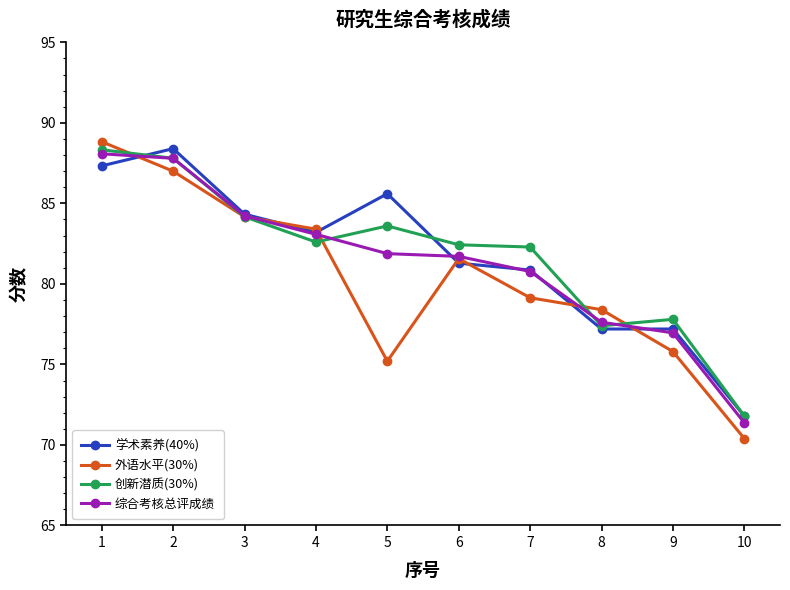

In 外语水平(30%), how many points are higher than both neighbors (excluding endpoints)?

1